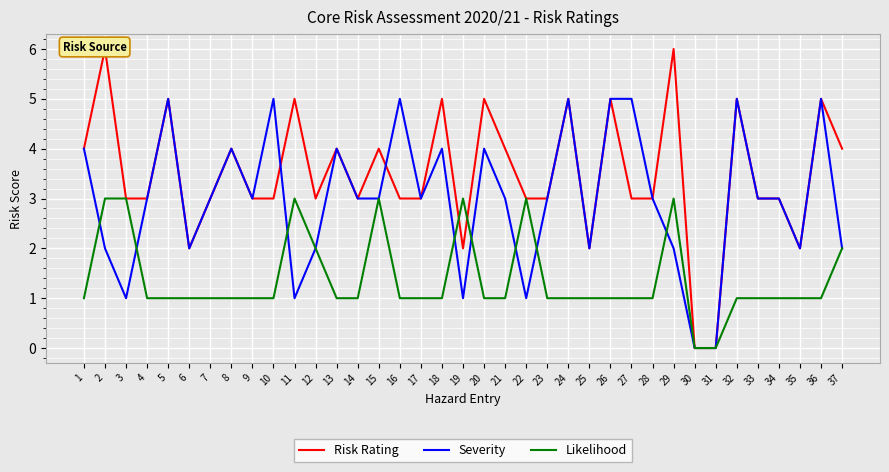

True or false: Severity has more than 1 points higher than both neighbors.

True